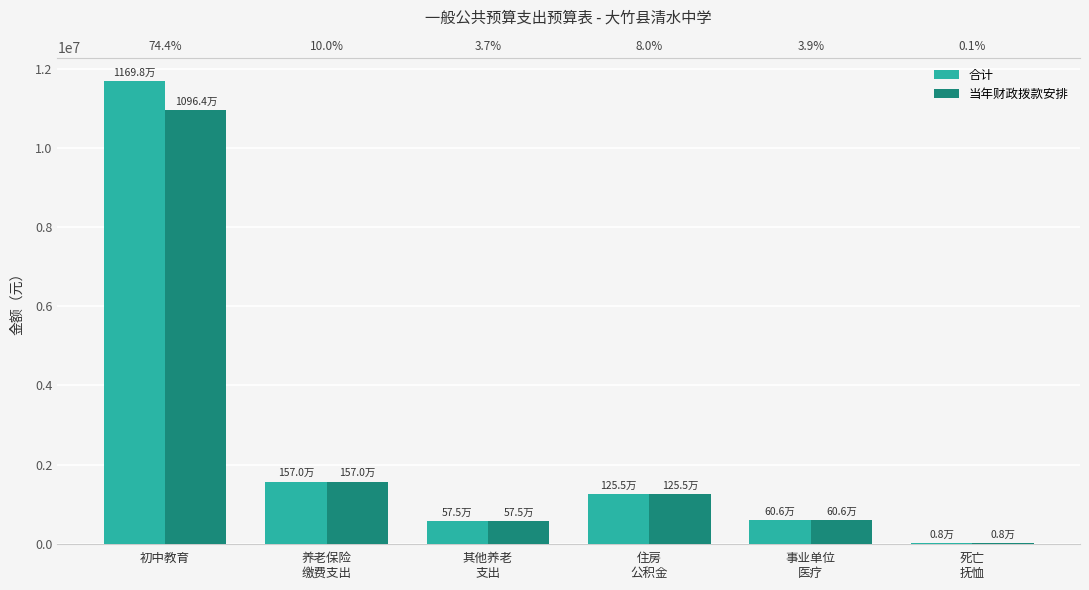

At how many categories does at least one series exceed 667989?

3